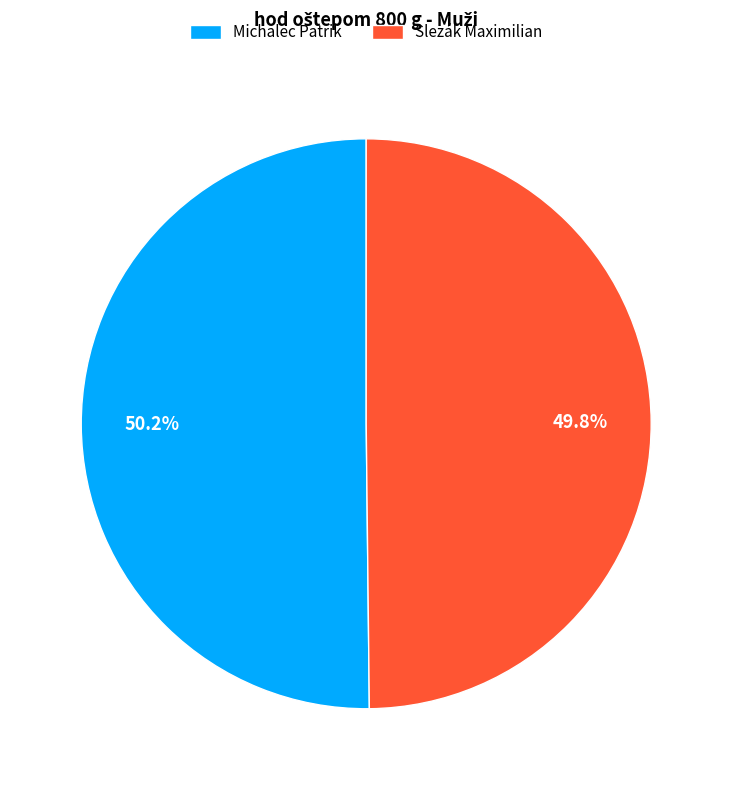

What percentage is NOT represented by Slezák Maximilian?

50.2%